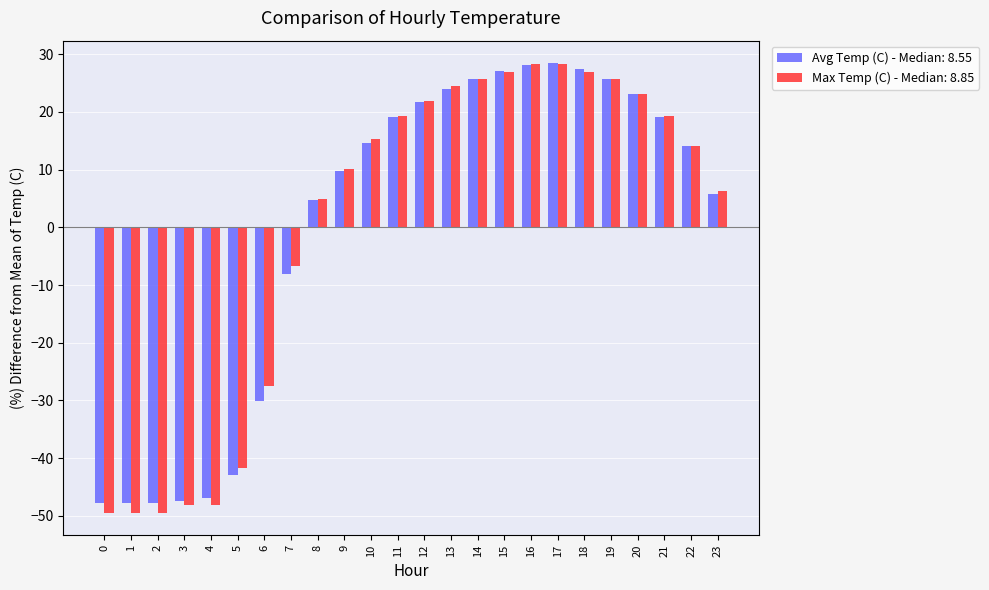

What is the difference between the highest and lowest values at 16?

0.2